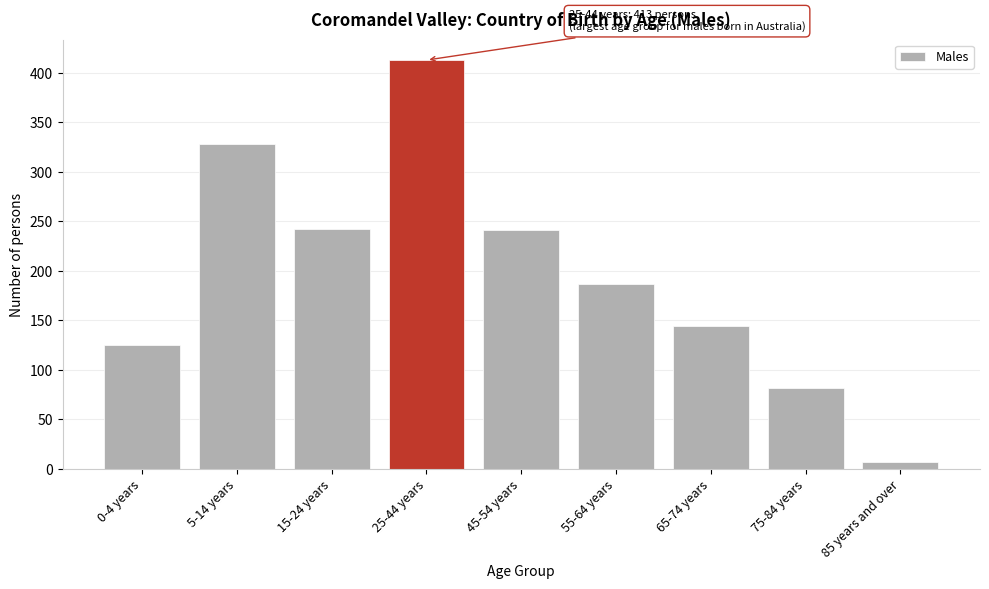

The value at 45-54 years is 342. True or false?

False